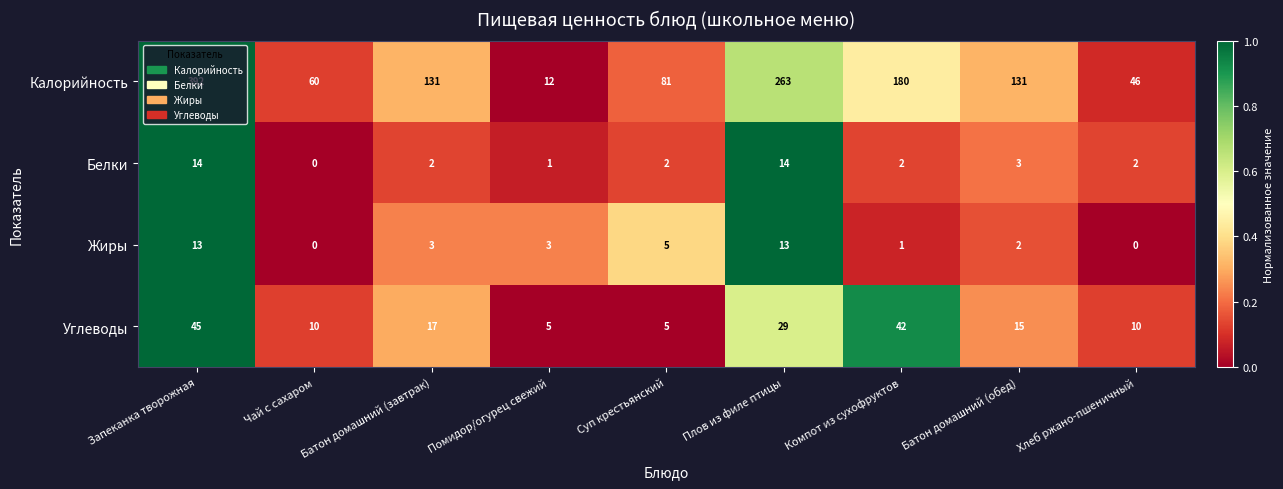

List the series in order of their peak value, highest first.

Калорийность, Углеводы, Белки, Жиры